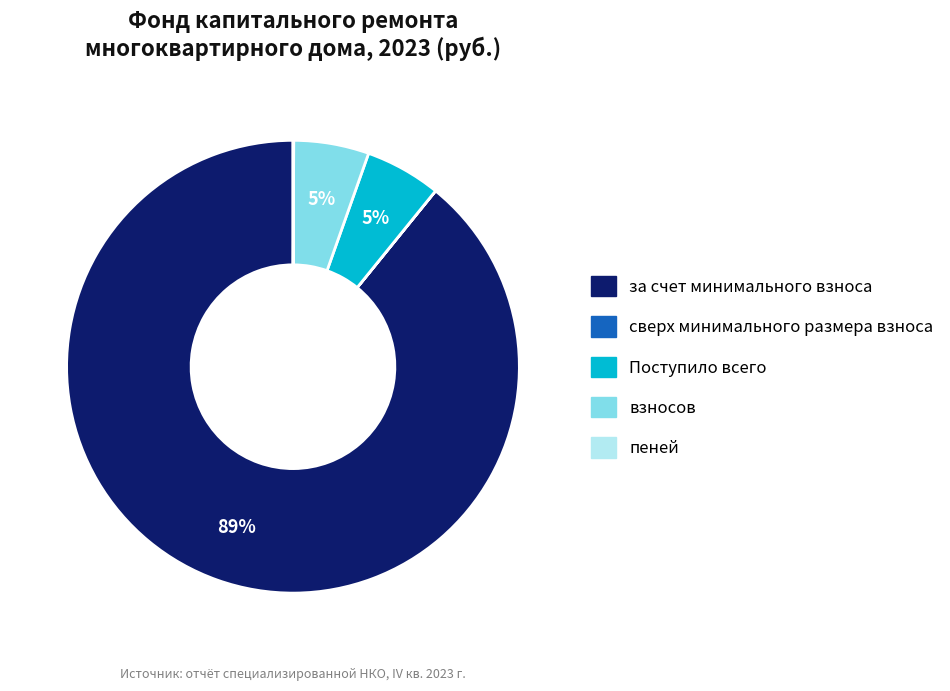

To the nearest percent, what portion does Поступило всего represent?

5%